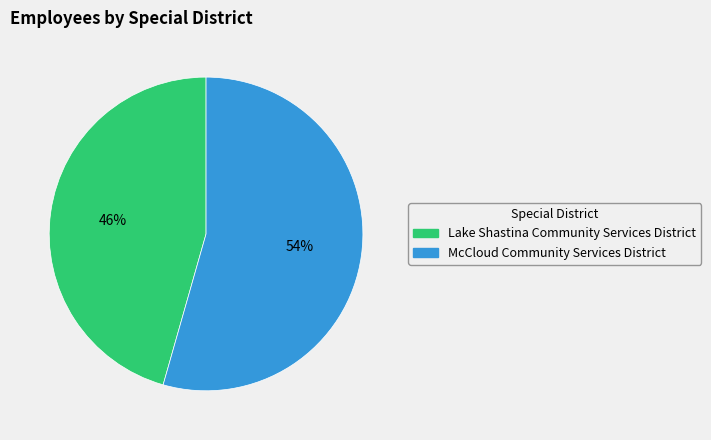

How many slices are in this pie chart?

2